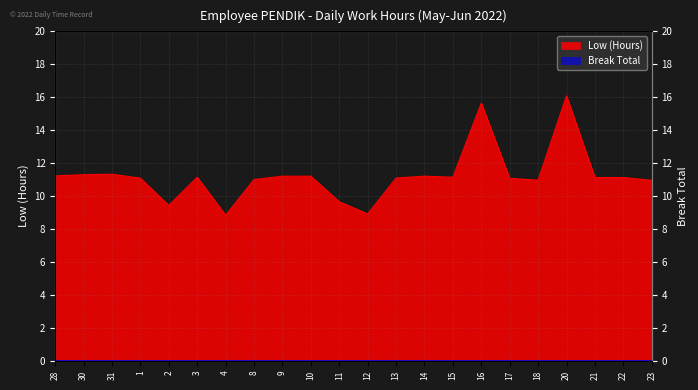

What position from the left is 17?

17